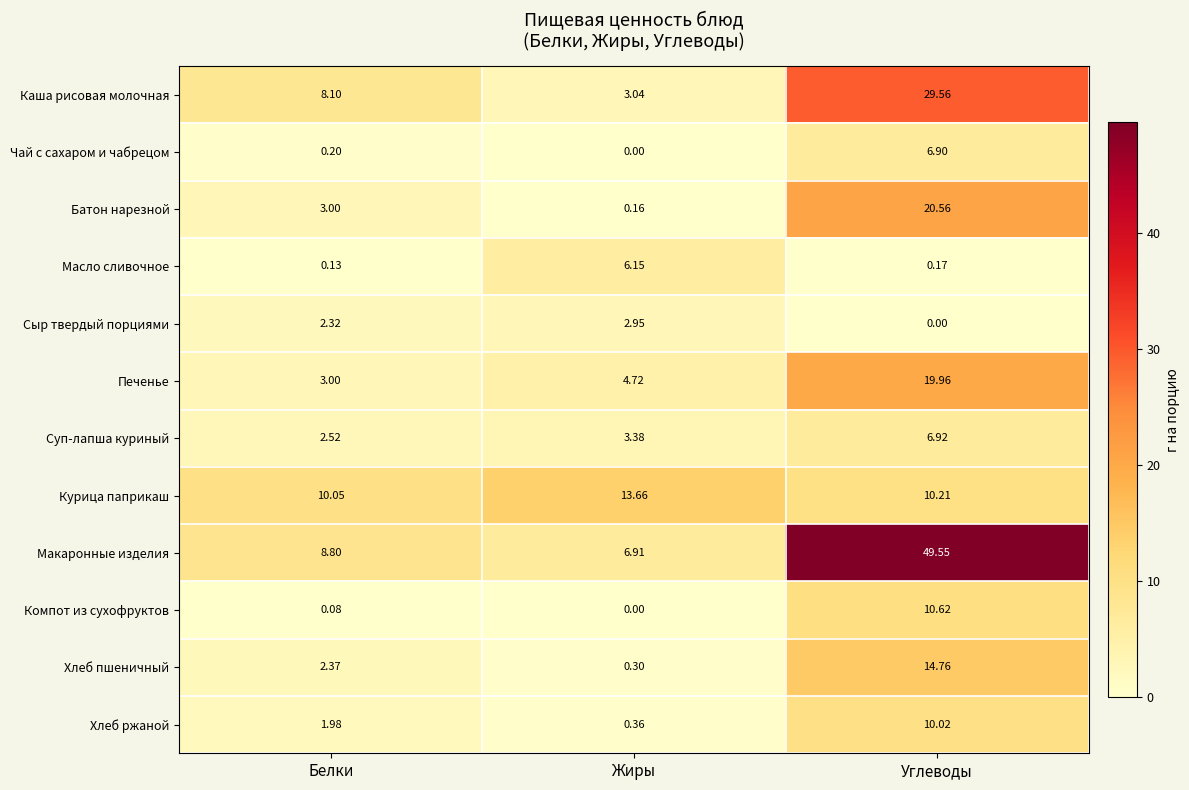

At which label is Печенье closest to 11?

Жиры